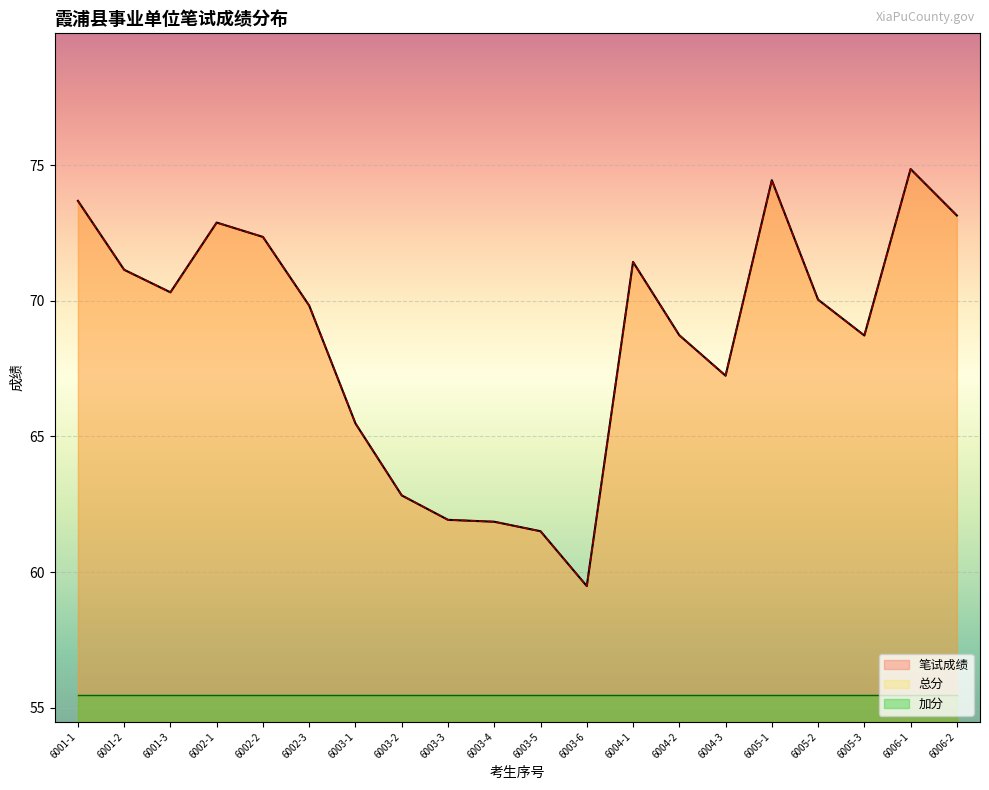

Which series has the largest range (max minus min)?

笔试成绩